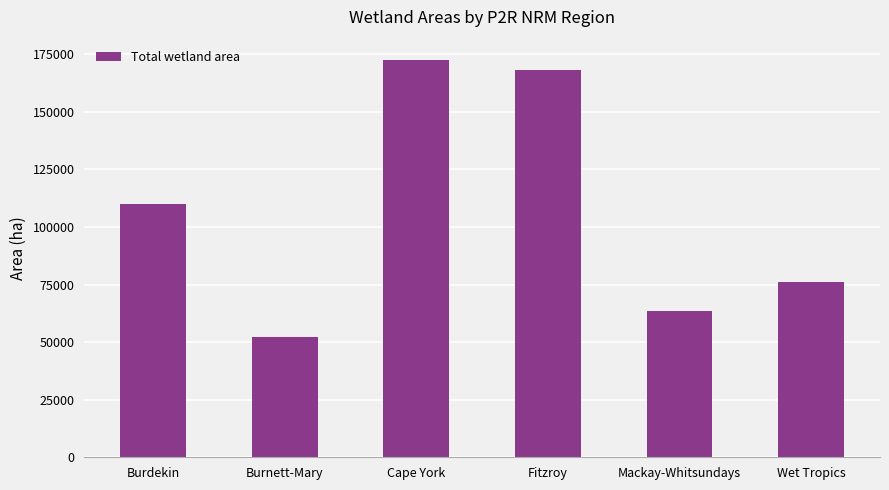

What is the approximate value at Burnett-Mary, to the nearest 50?

52150